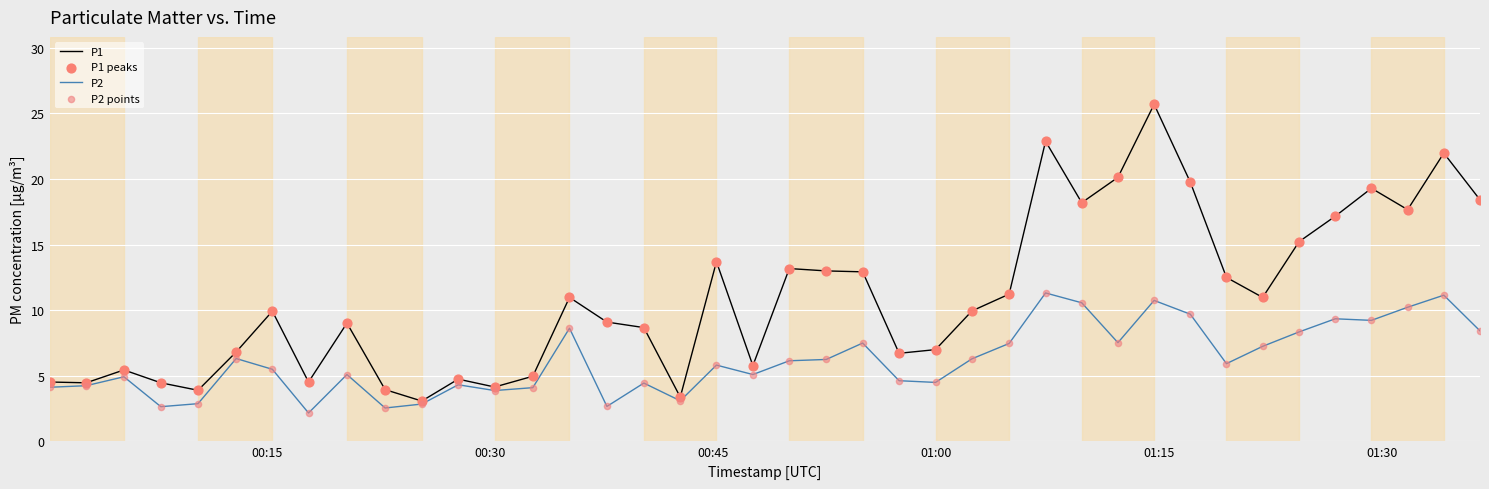

What is the highest value of the P1 series?

25.7